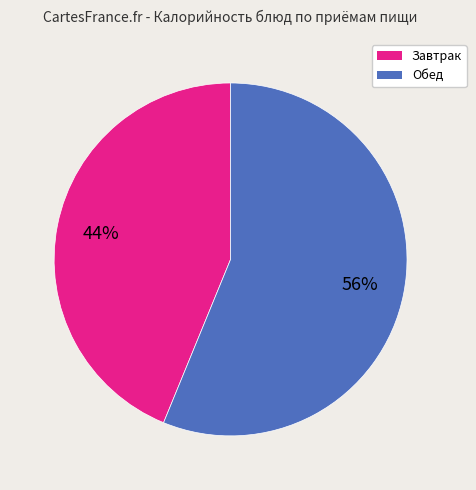

Is there a majority slice in this chart?

Yes